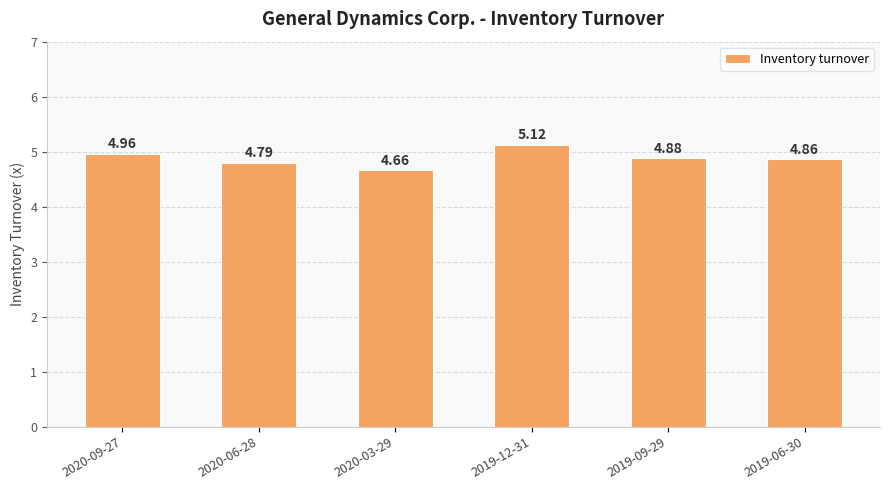

Rank the categories by value from lowest to highest.

2020-03-29, 2020-06-28, 2019-06-30, 2019-09-29, 2020-09-27, 2019-12-31